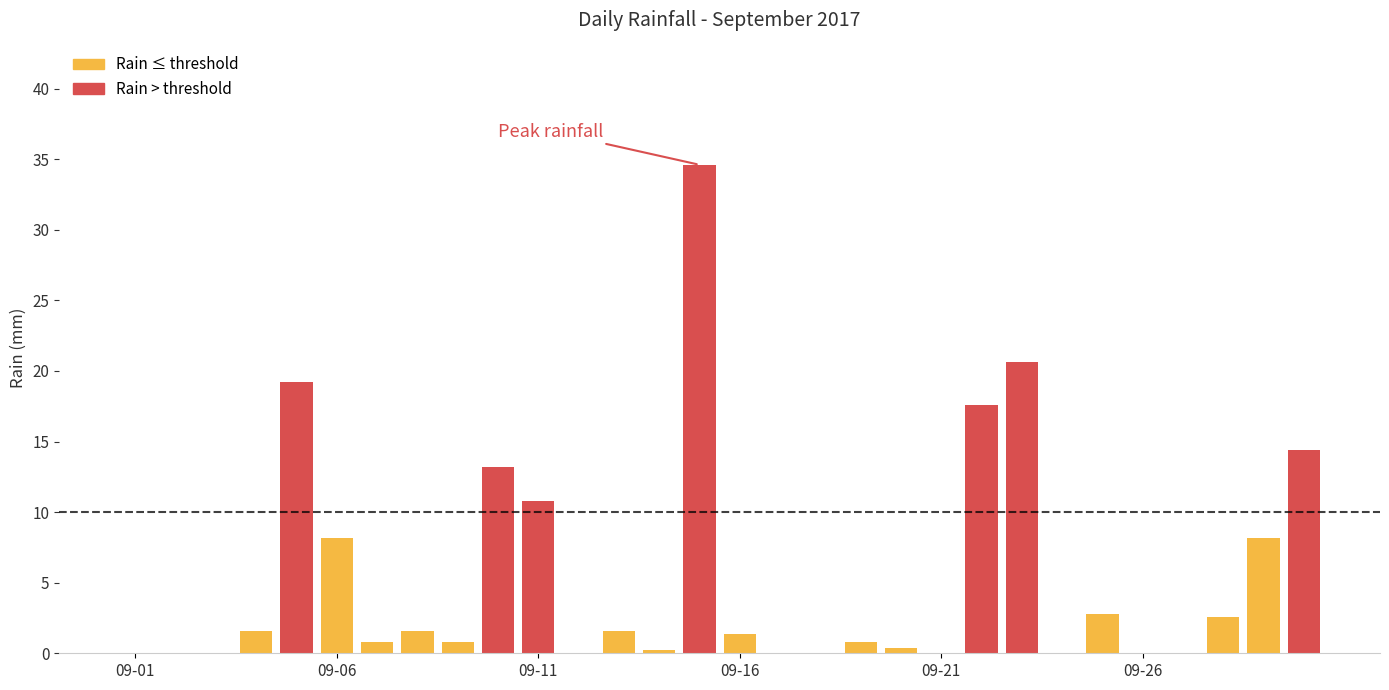

What is the average value?

5.4